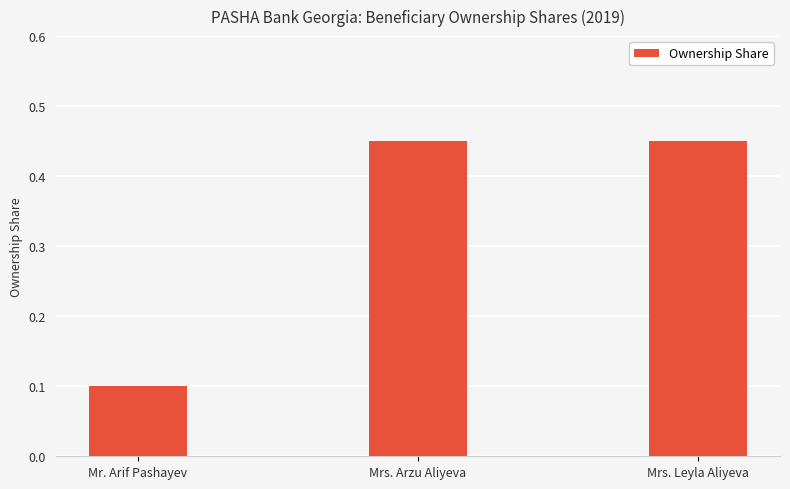

What is the smallest value displayed?

0.1